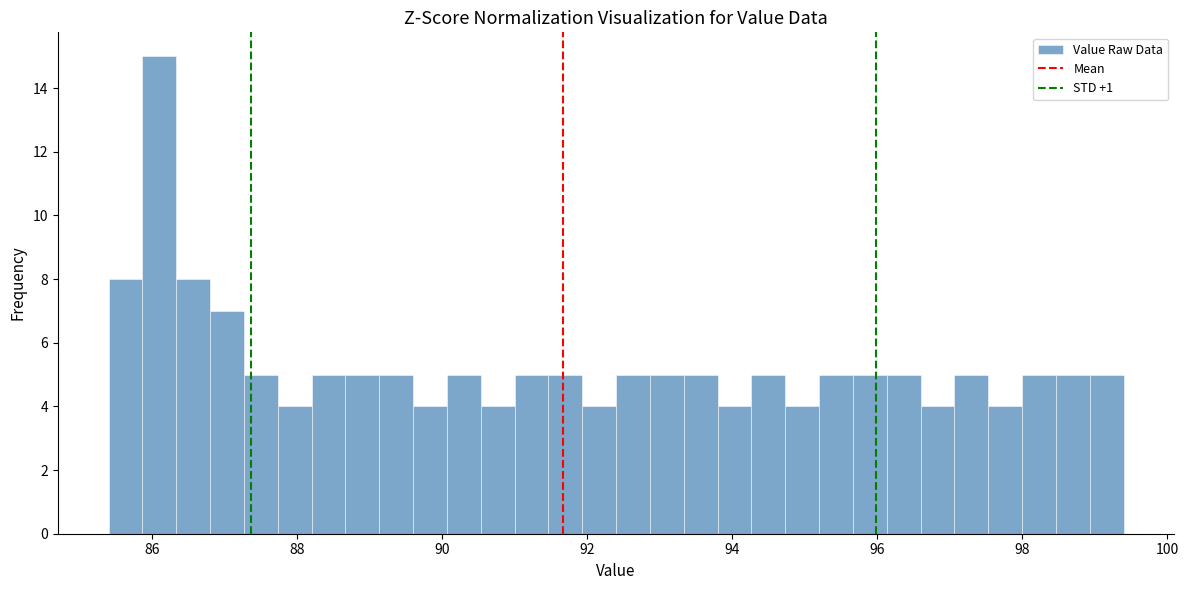

Read against the x-axis, roughly where is the centre of the tallest bar?

86.2